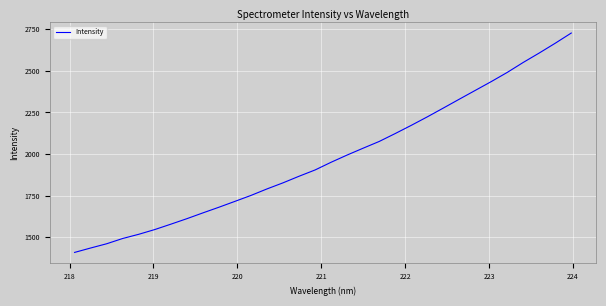

What is the sum of all values?

63262.4